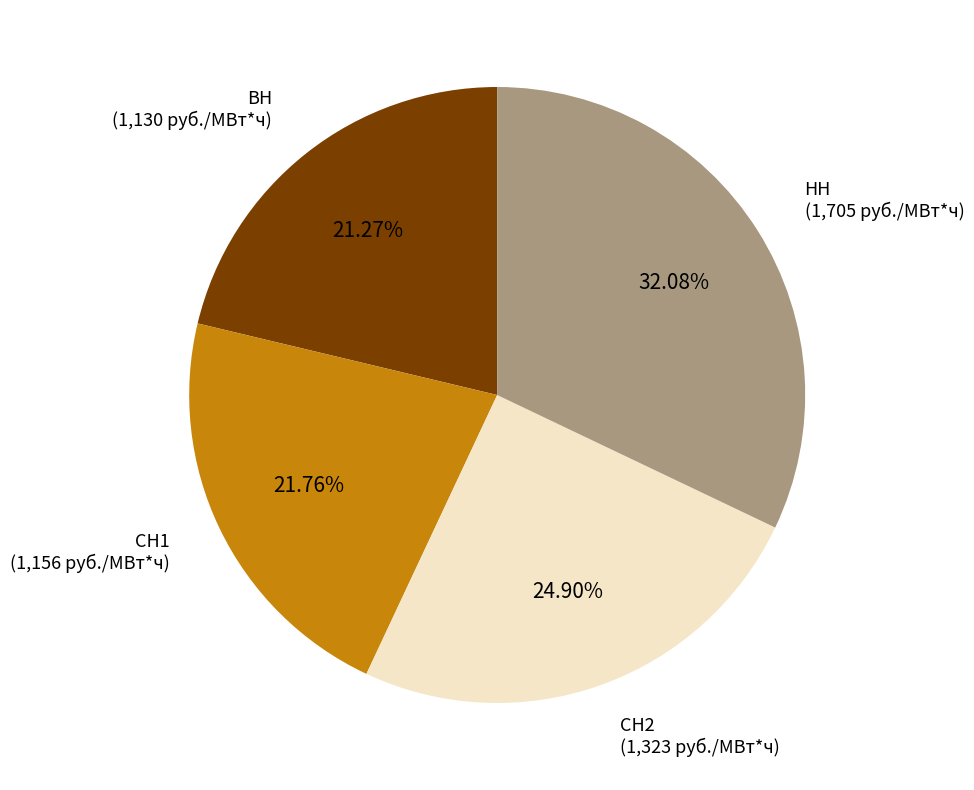

Count the number of slices in the pie.

4